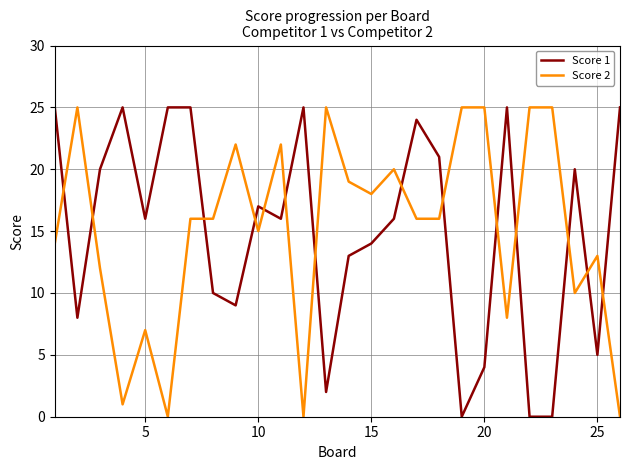

Which series ends up on top after the final intersection of Score 2 and Score 1?

Score 1